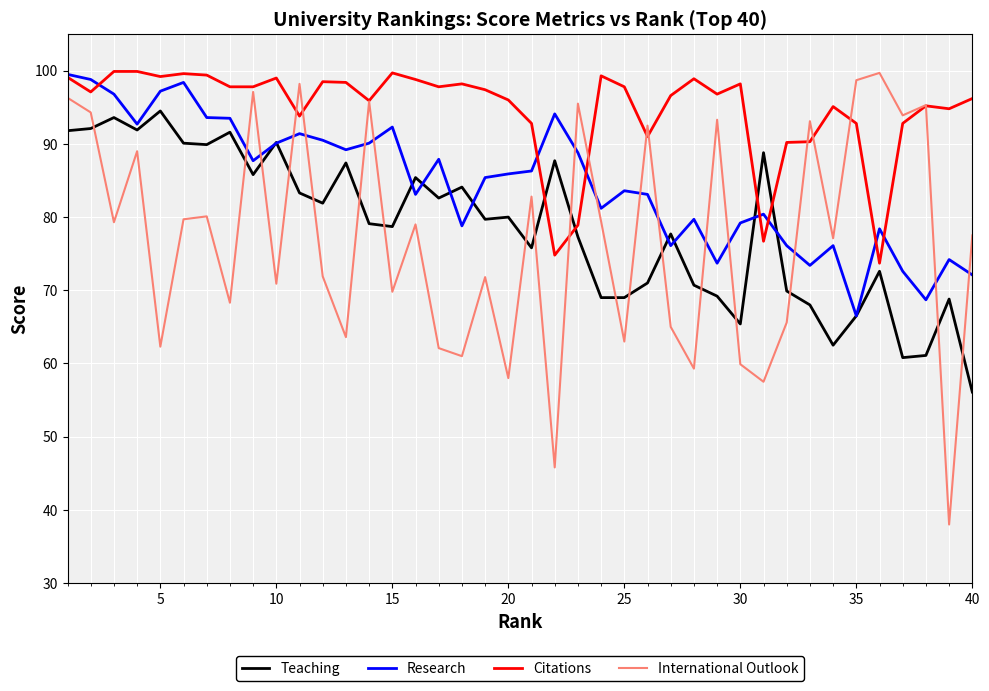

Which series has the largest total across all categories?

Citations